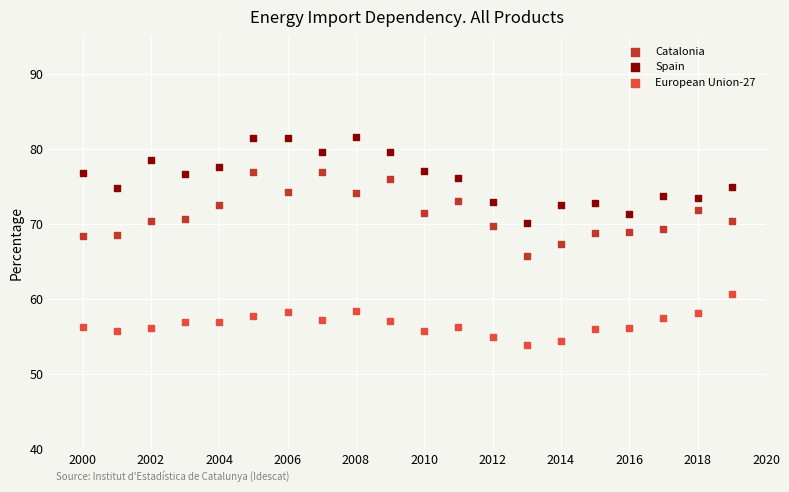

Which series has the widest spread of Y values?

Spain